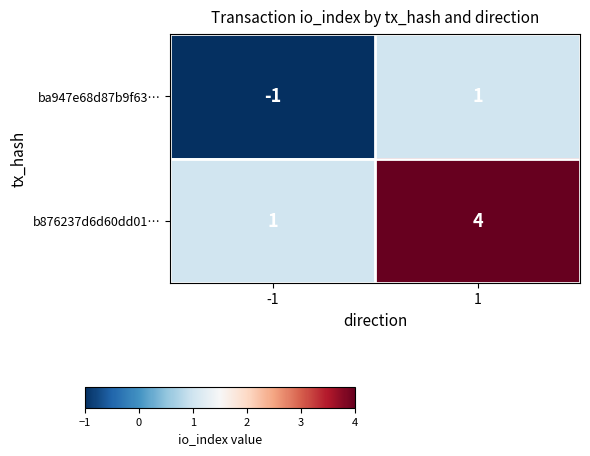

The value of ba947e68d87b9f63… at 1 is 2. True or false?

False